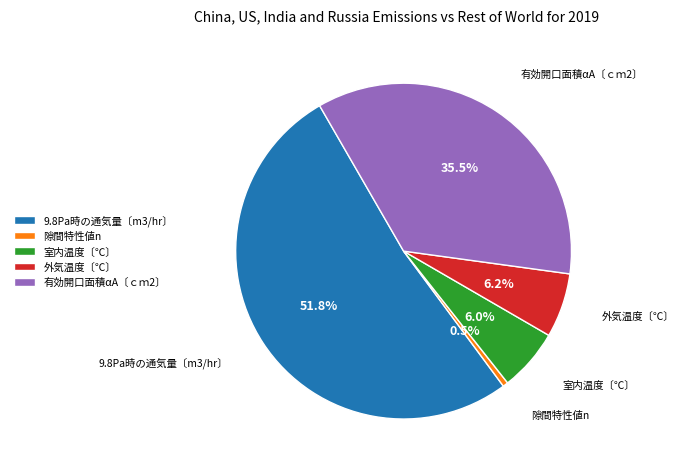

To the nearest percent, what is the combined percentage of 外気温度〔℃〕 and 有効開口面積αA〔ｃｍ2〕?

42%